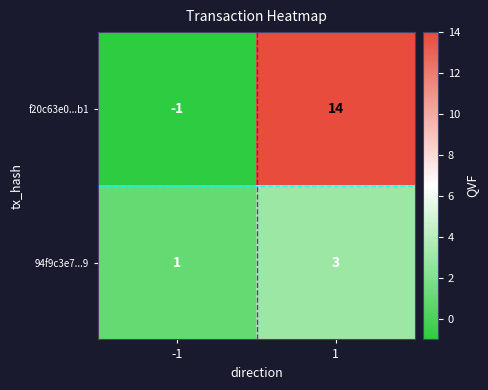

Reading left to right, transcribe all the data shown in this chart.

f20c63e0...b1: -1=-1	1=14
94f9c3e7...9: -1=1	1=3